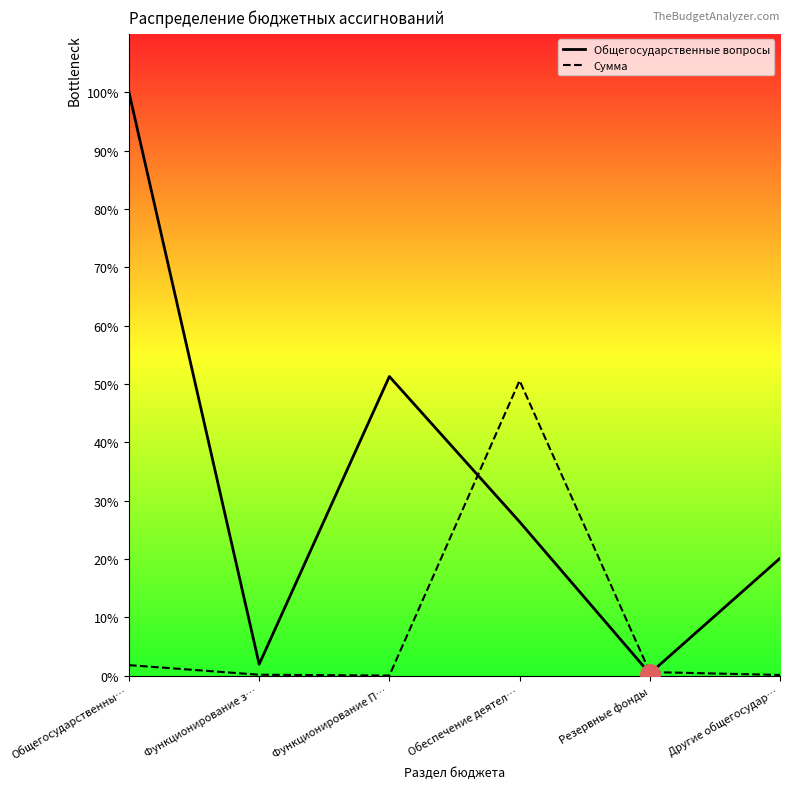

How many distinct data groups are displayed?

2